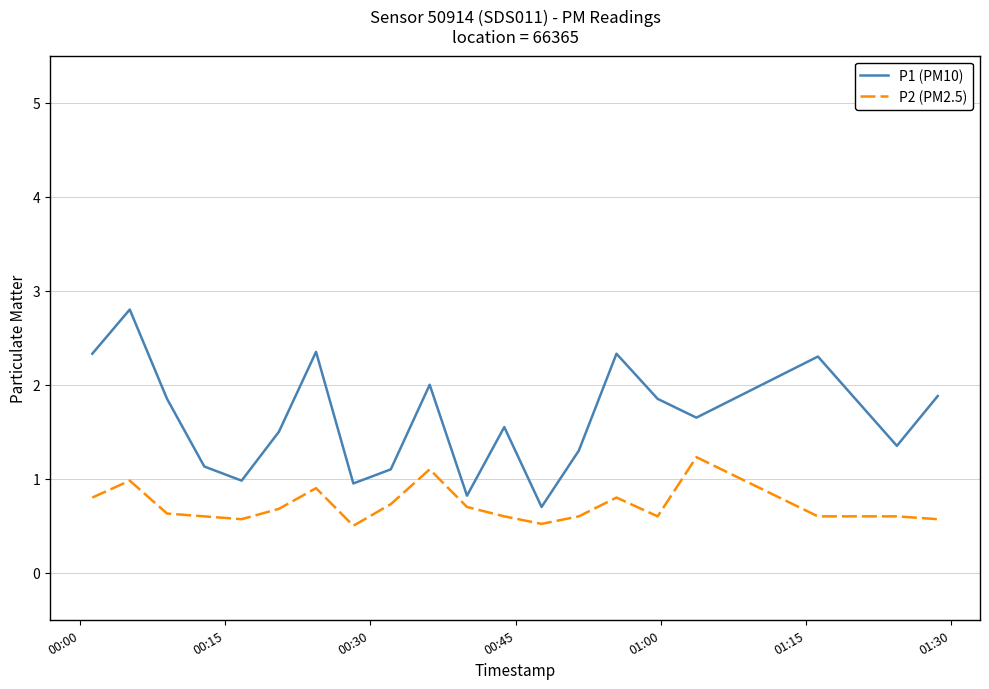

True or false: P1 (PM10) and P2 (PM2.5) cross at least once.

False